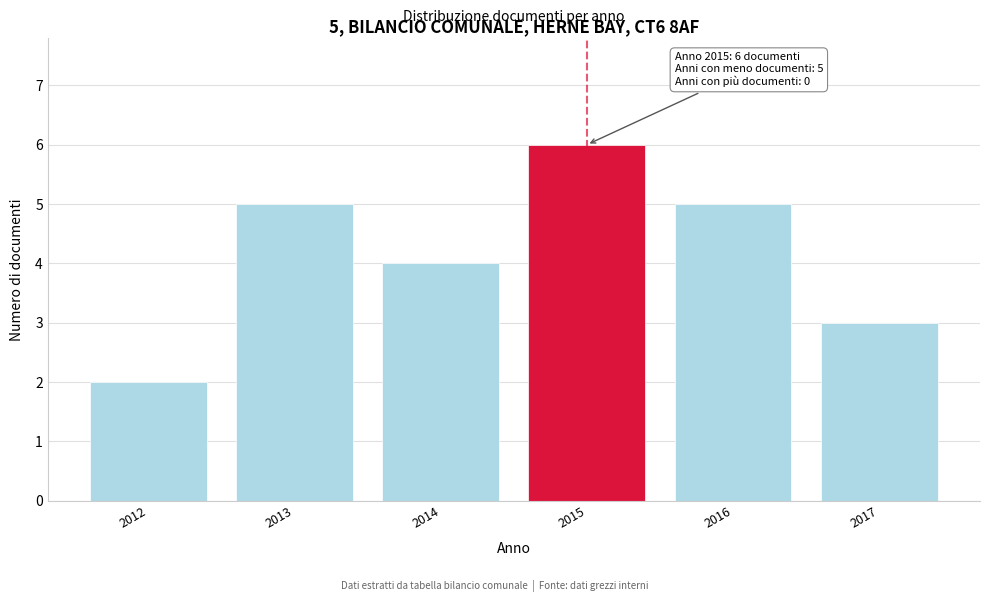

Reading left to right, transcribe all the data shown in this chart.

2012=2	2013=5	2014=4	2015=6	2016=5	2017=3